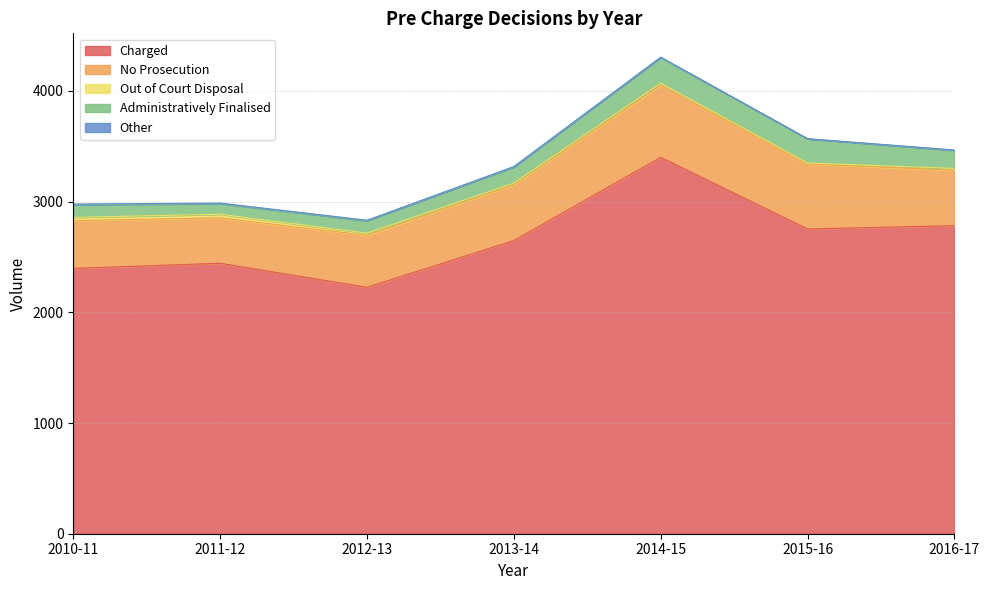

True or false: Administratively Finalised and Out of Court Disposal intersect in this chart.

False